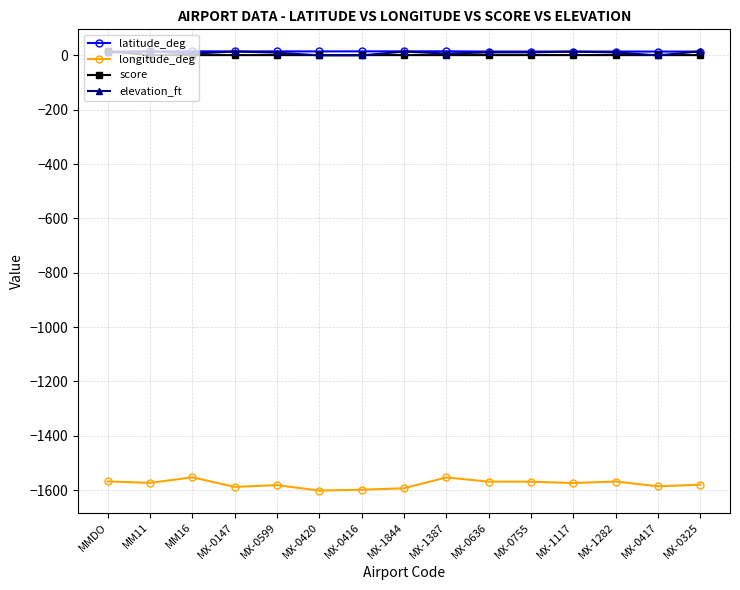

How many lines are shown in the chart?

4